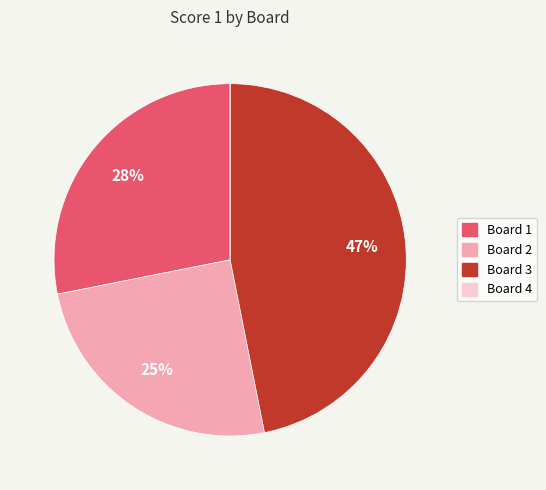

To the nearest percent, what is the difference between the largest and smallest slice percentages?

47%